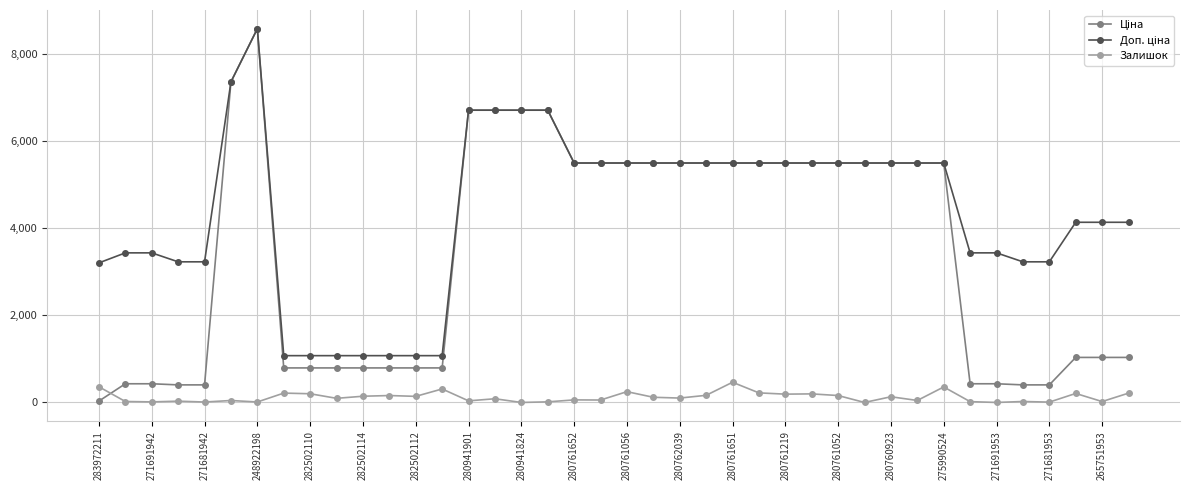

How many distinct data groups are displayed?

3